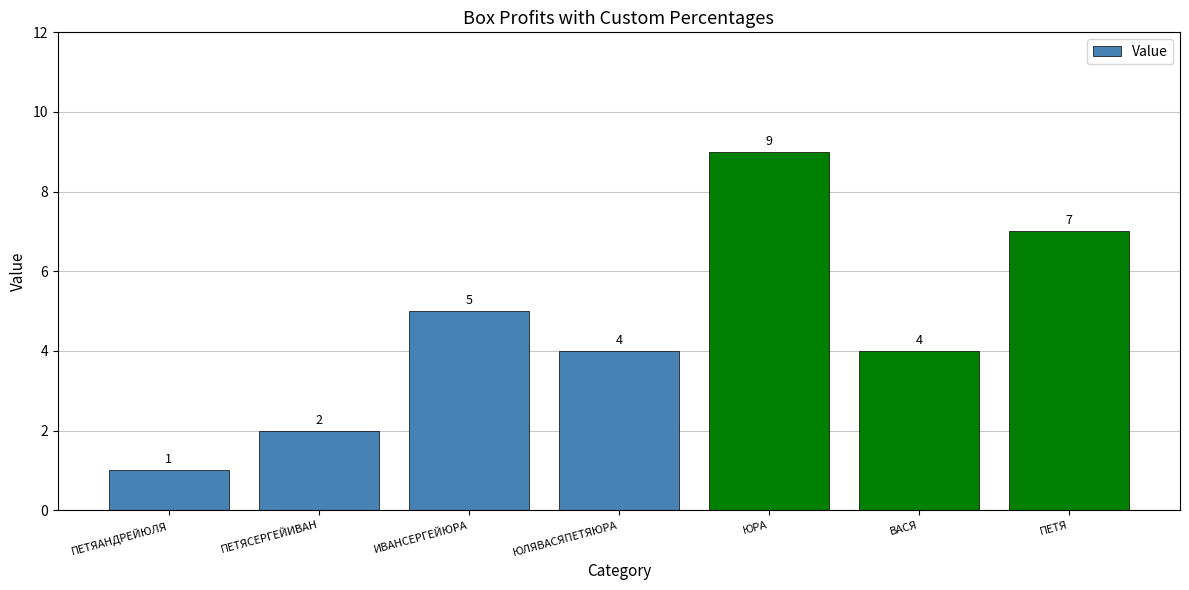

The chart shows a value of 4 at ВАСЯ. True or false?

True